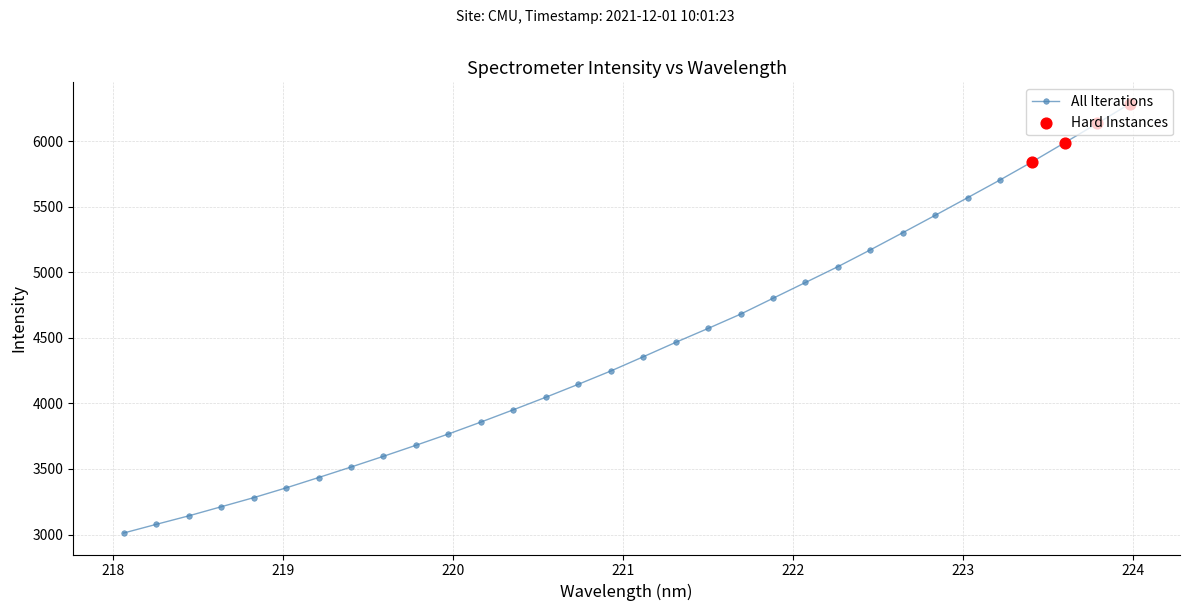

What is the value of the 23rd point from the left?

5043.6